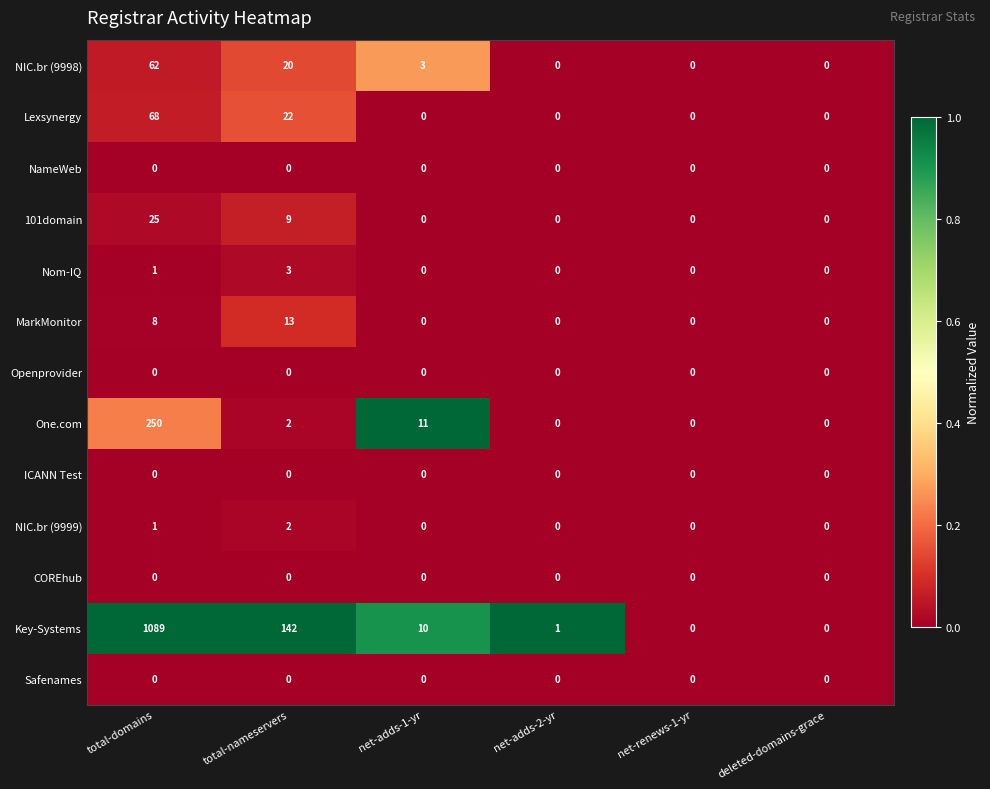

Which series has the largest range (max minus min)?

Key-Systems